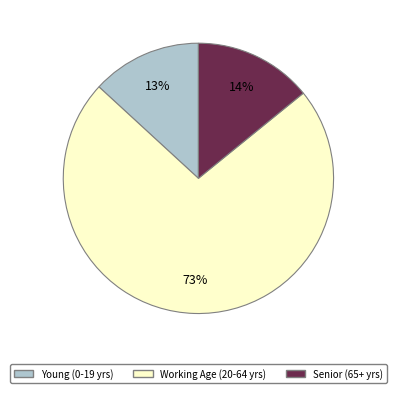

Is there any slice that represents more than half of the pie?

Yes